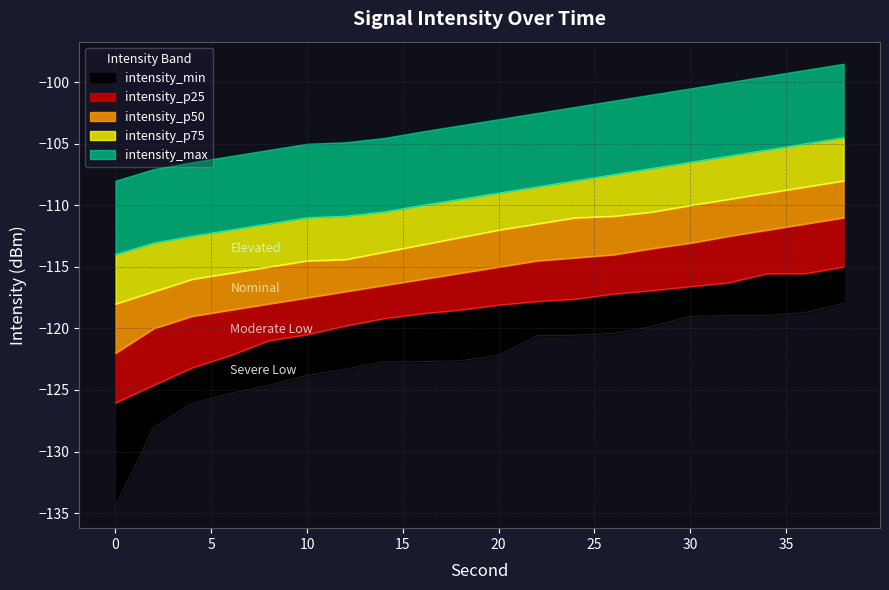

At 6, list the series in order from smallest to largest.

intensity_min, intensity_p25, intensity_p50, intensity_p75, intensity_max